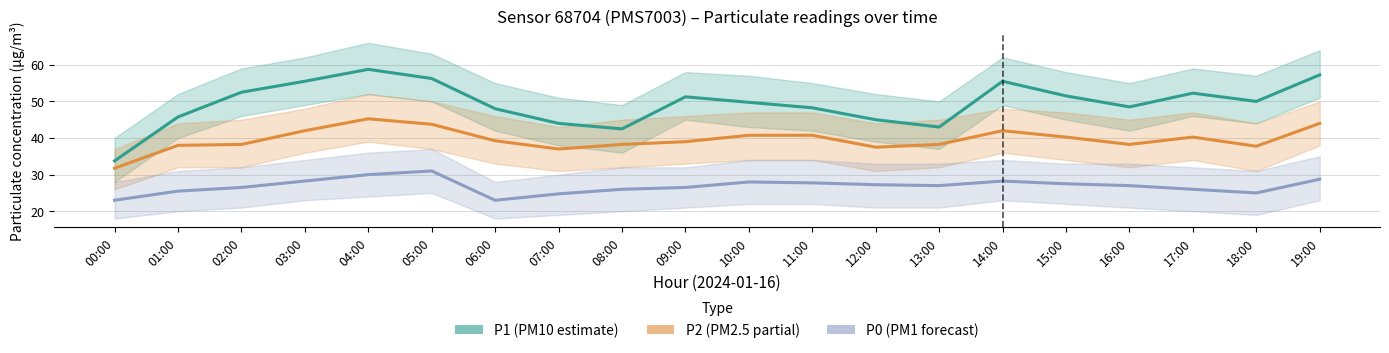

Which series has the largest total across all categories?

P1